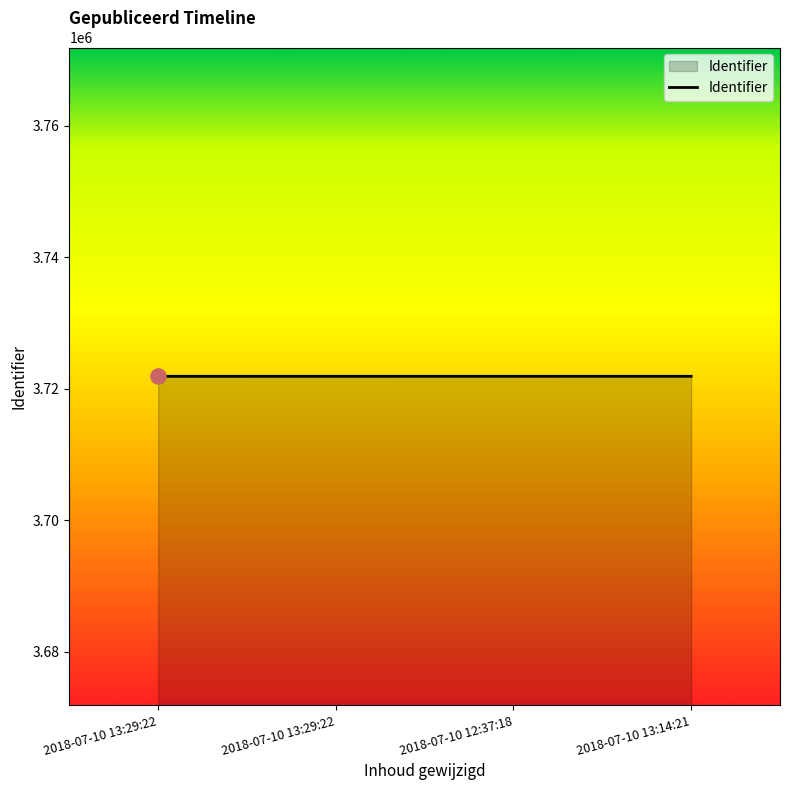

Between 2018-07-10 12:37:18 and 2018-07-10 13:29:22, which is larger?

2018-07-10 12:37:18